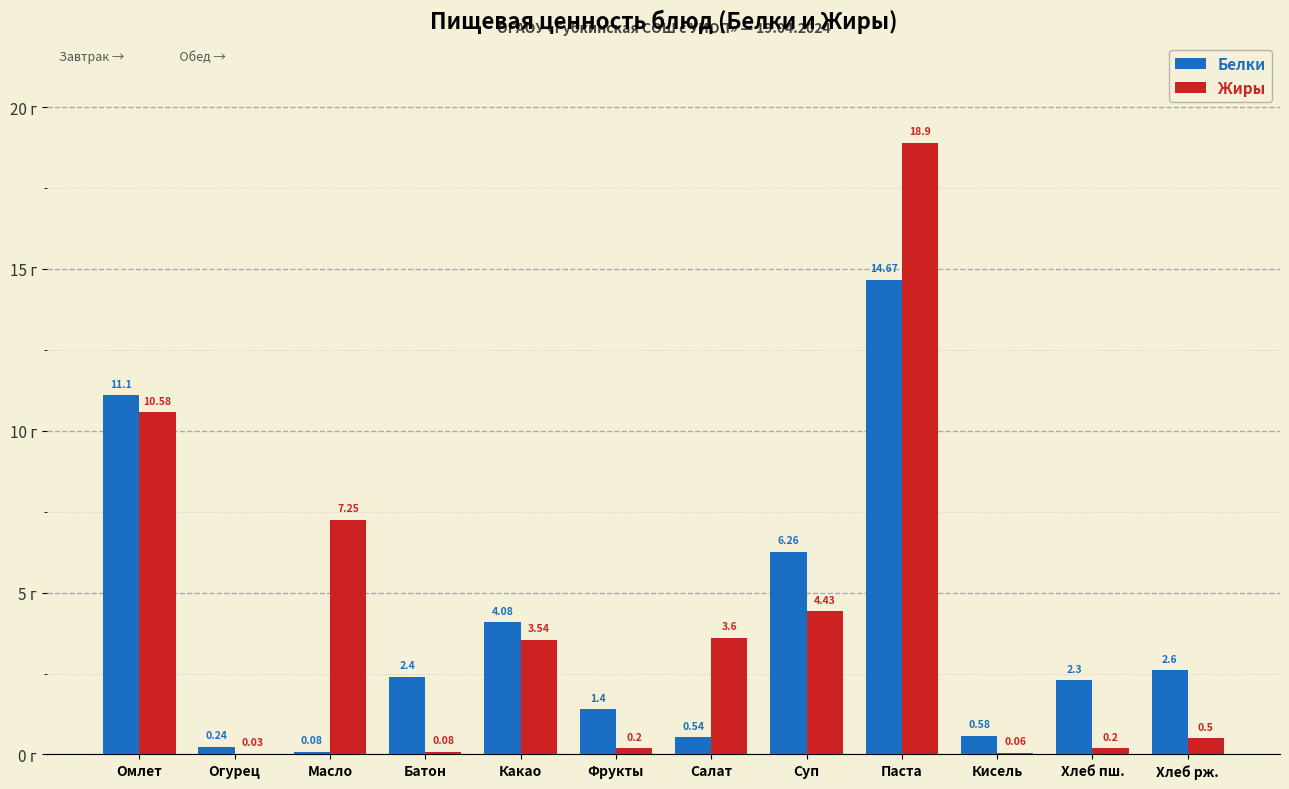

At which category is the sum across all series the highest?

Паста